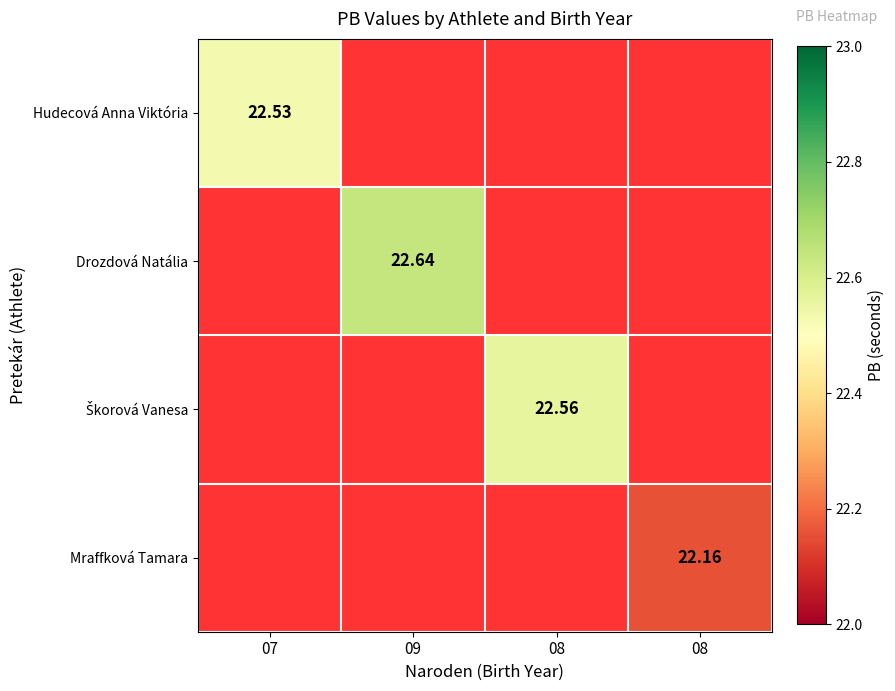

What is the highest value of the Mraffková Tamara series?

22.2